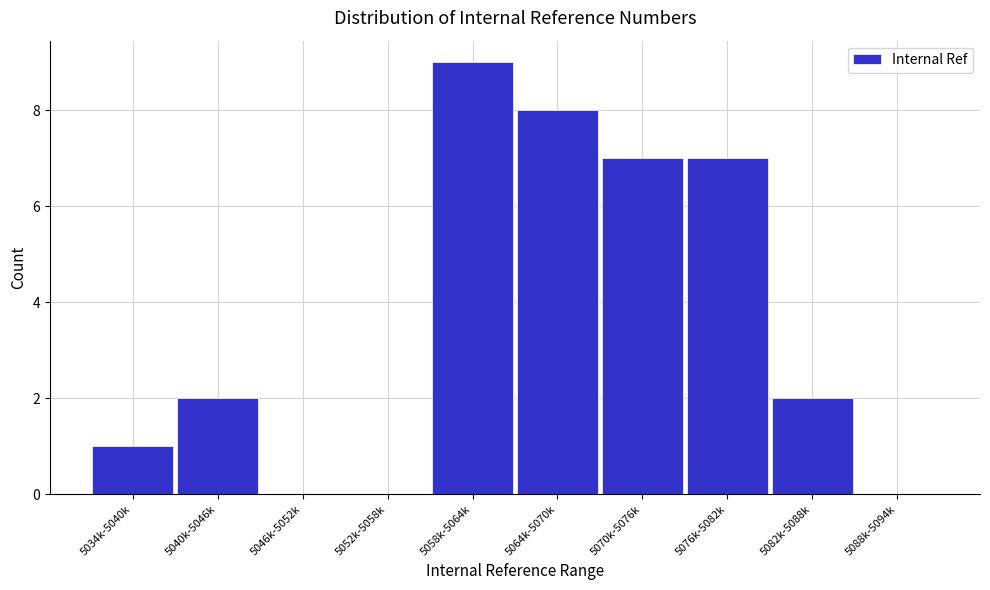

Reading left to right, extract all data points from this chart.

5034k-5040k=1	5040k-5046k=2	5046k-5052k=0	5052k-5058k=0	5058k-5064k=9	5064k-5070k=8	5070k-5076k=7	5076k-5082k=7	5082k-5088k=2	5088k-5094k=0